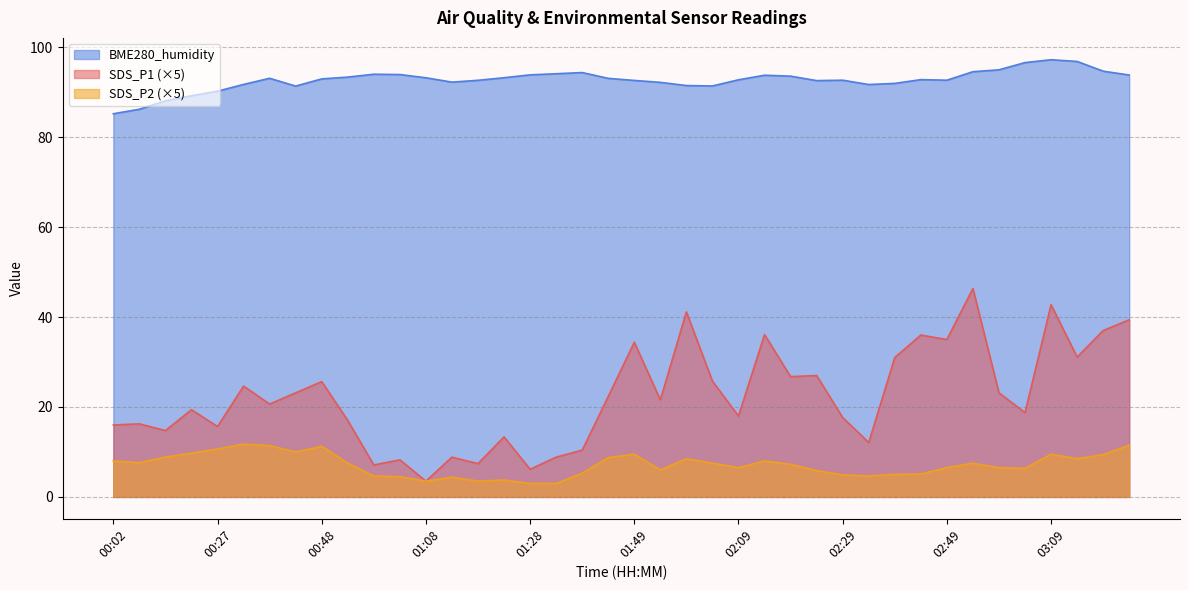

The value of SDS_P1 at 00:02 is 16.0. True or false?

True